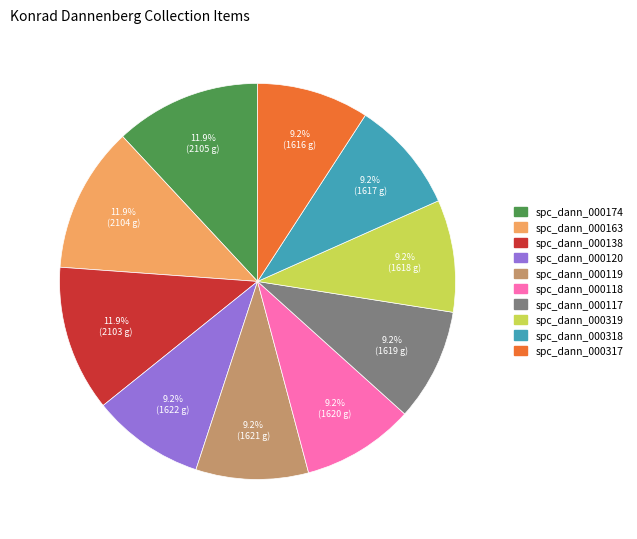

To the nearest percent, what is the average slice percentage?

10%